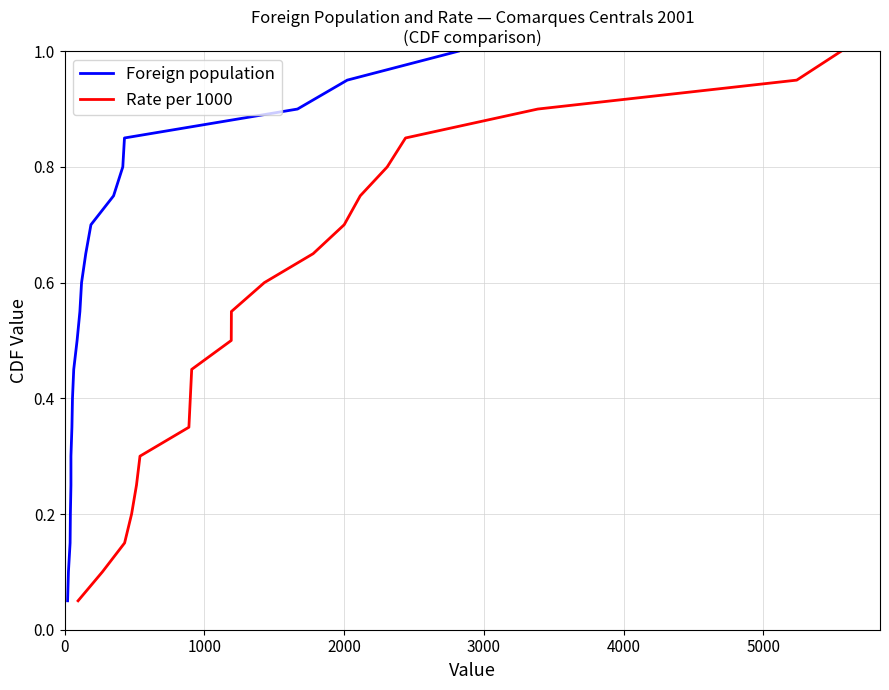

What is the value of the Foreign population point at the 18th from the left?

0.9